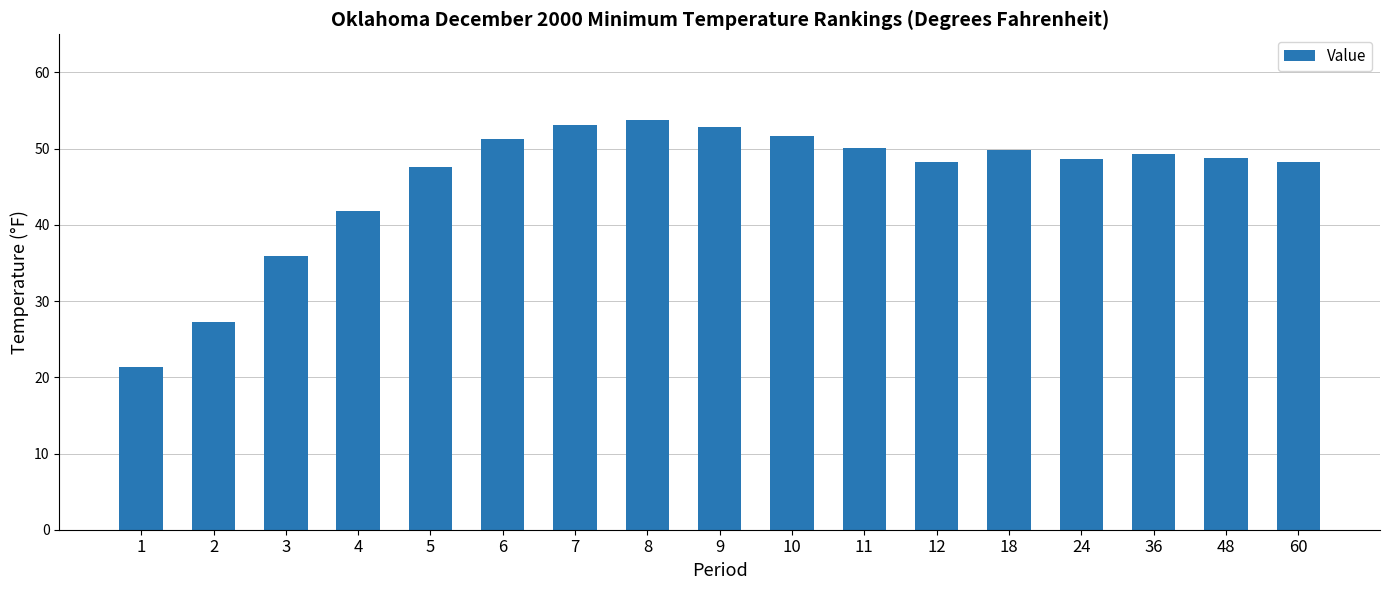

What is the minimum value shown in the chart?

21.4